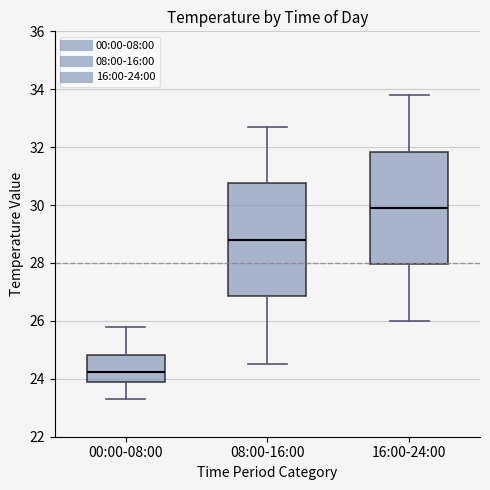

Reading left to right, read every box against the y-axis: the position of its median line, the range the box covers, and the ends of its whiskers. The values are not printed on the chart, so give them approximately, as read against the axis.

00:00-08:00: median 24.2, box 24.0 to 24.8, whiskers 23.4 to 25.8
08:00-16:00: median 28.8, box 26.8 to 30.8, whiskers 24.6 to 32.8
16:00-24:00: median 30.0, box 28.0 to 31.8, whiskers 26.0 to 33.8